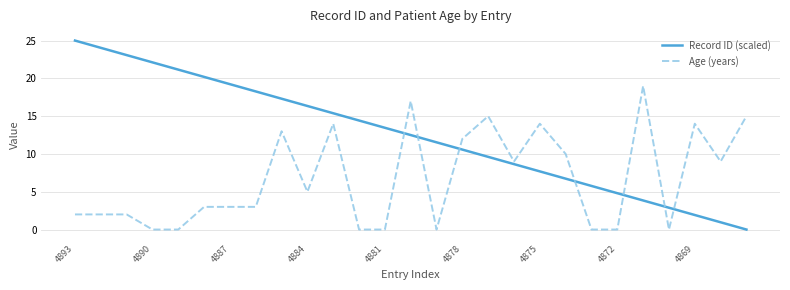

Which series has the largest range (max minus min)?

Record ID (scaled)